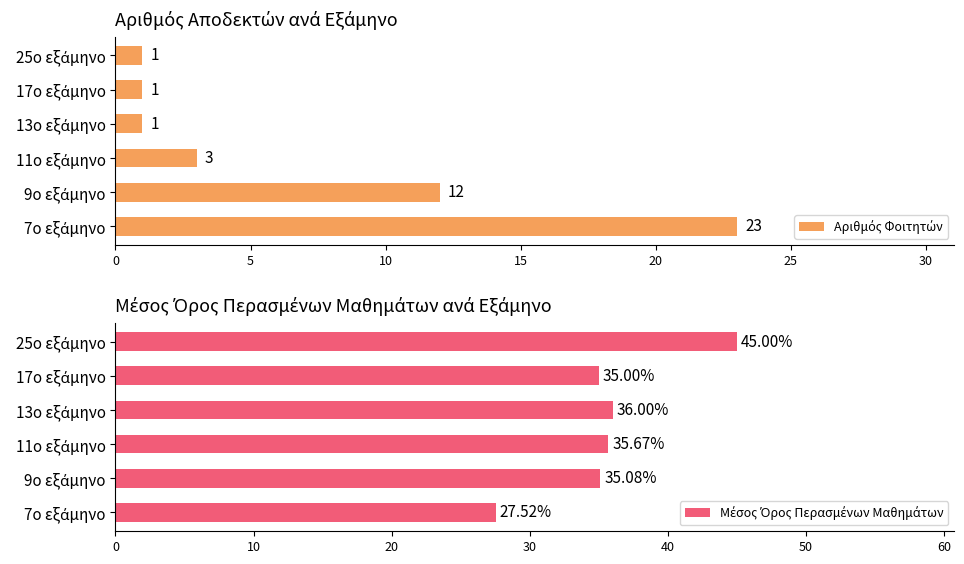

Rank the series at 9ο εξάμηνο from lowest to highest value.

Αριθμός Φοιτητών, Μέσος Όρος Περασμένων Μαθημάτων